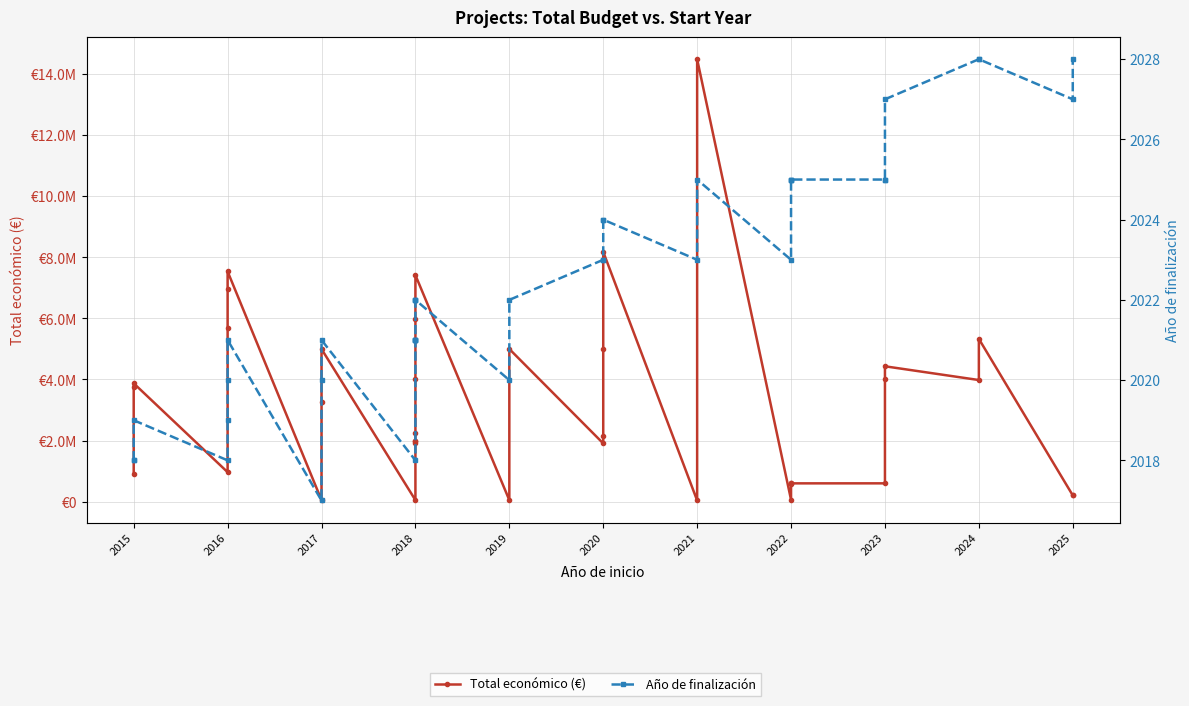

In Año de finalización, how many points are higher than both neighbors (excluding endpoints)?

4